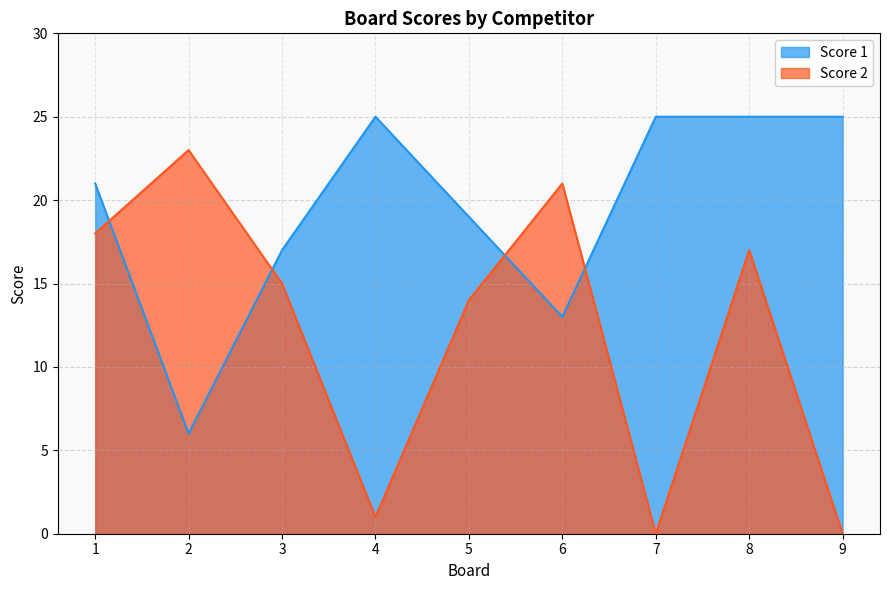

Which label corresponds to the smallest value in the chart?

7